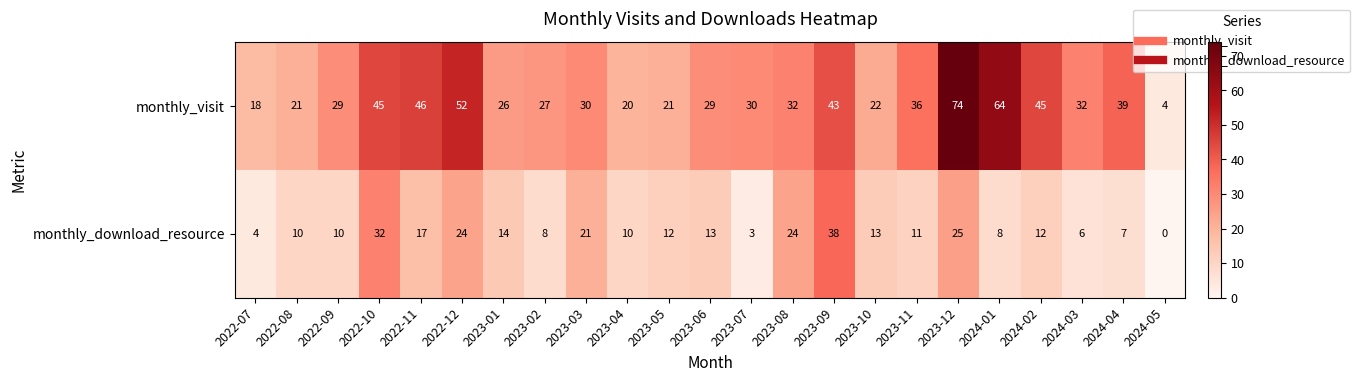

Which series has the widest spread of values?

monthly_visit